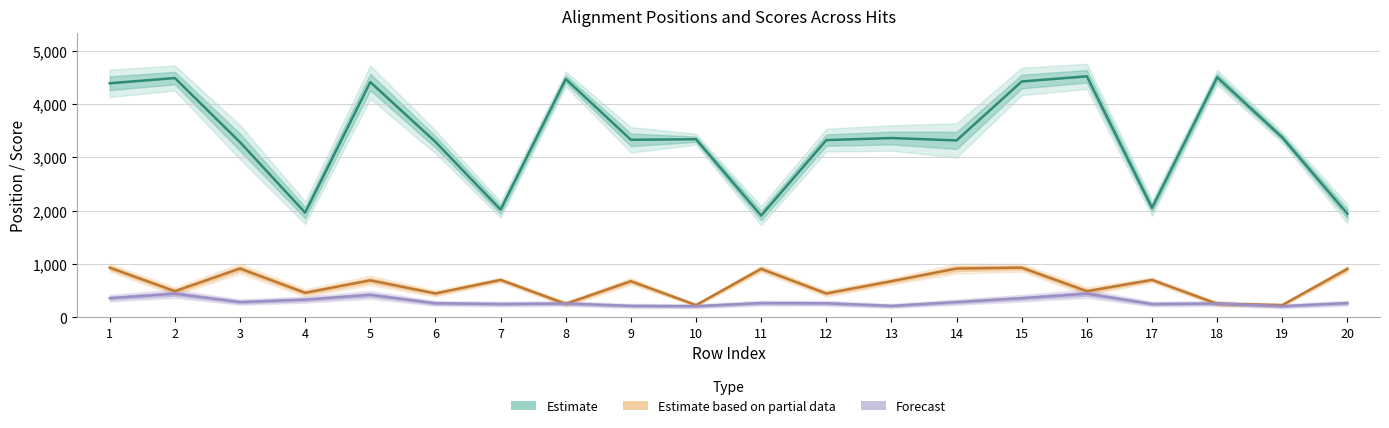

Which series has the largest total across all categories?

qstart / qend (Estimate)